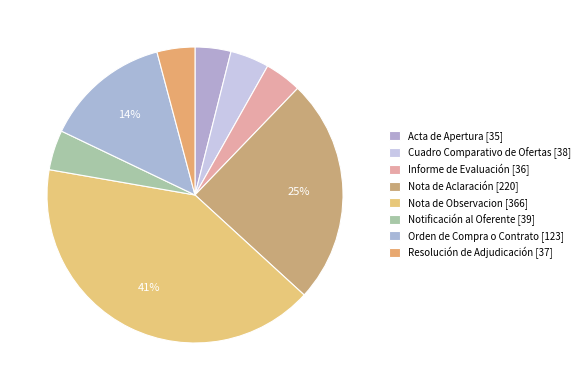

What is the largest slice in the pie chart?

Nota de Observacion [366]